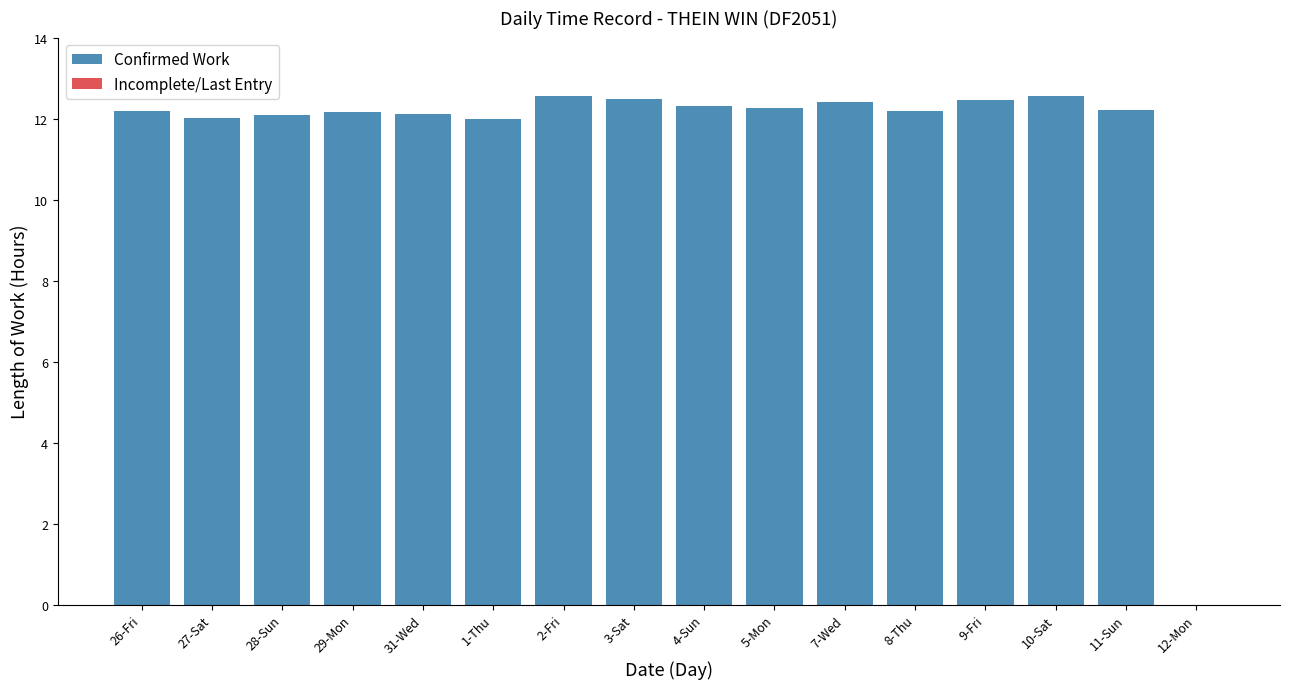

What is the label of the 11th bar from the right?

31-Wed